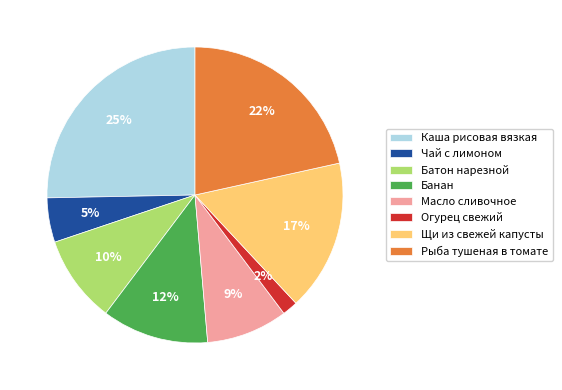

How many slices are in this pie chart?

8